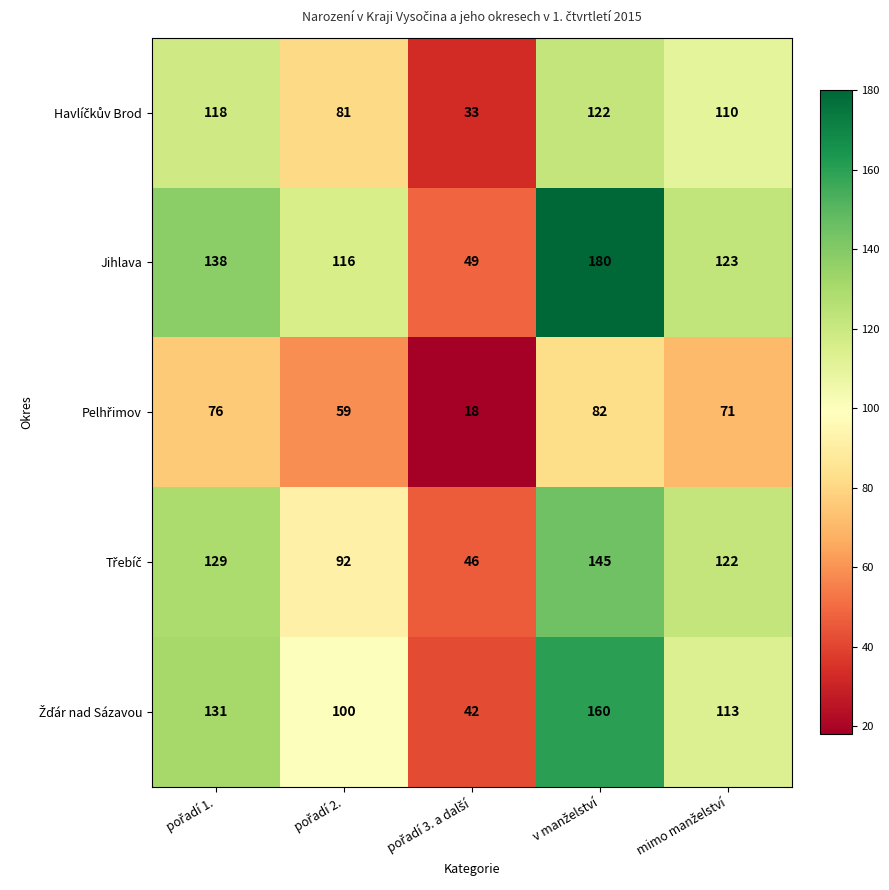

Which series has the largest total across all categories?

Jihlava